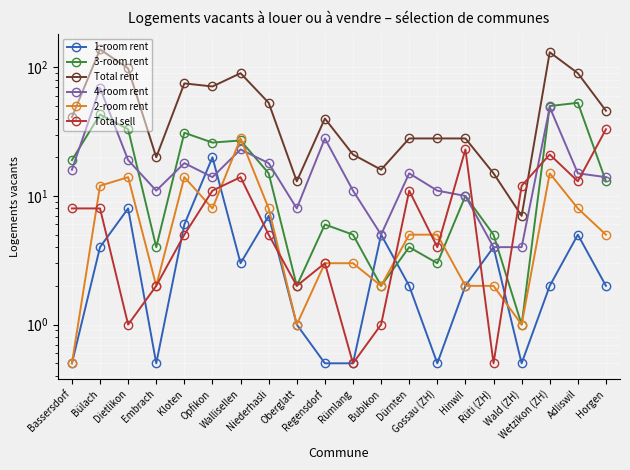

What is the value of the 2-room rent point at the 5th from the left?

14.0